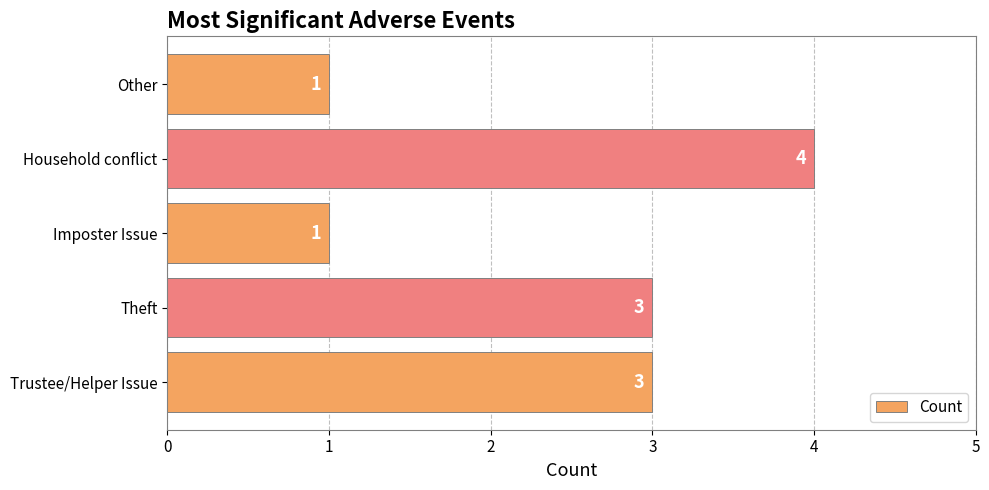

What is the maximum value shown in the chart?

4